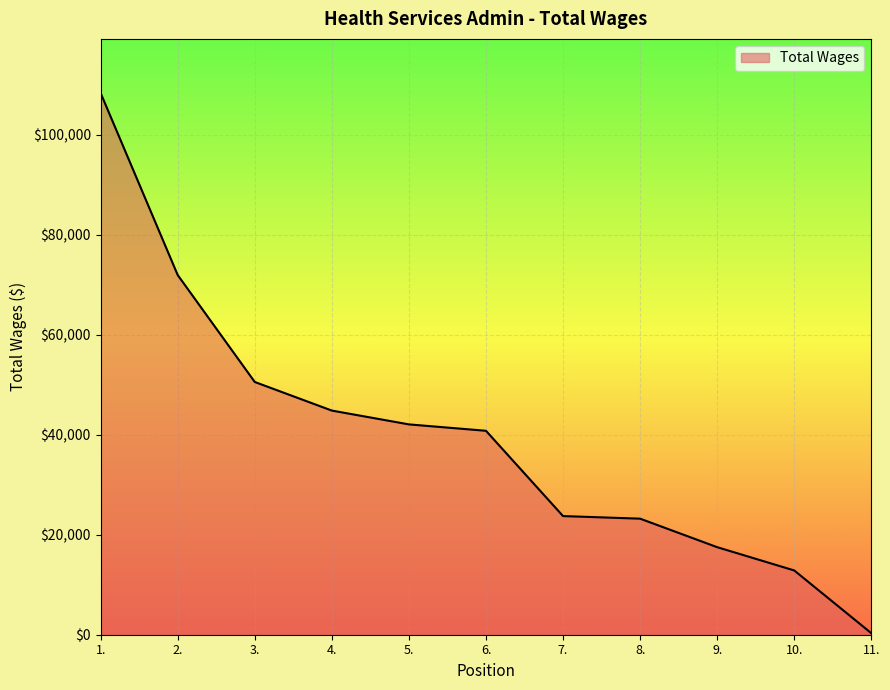

Which label corresponds to the smallest value in the chart?

11.